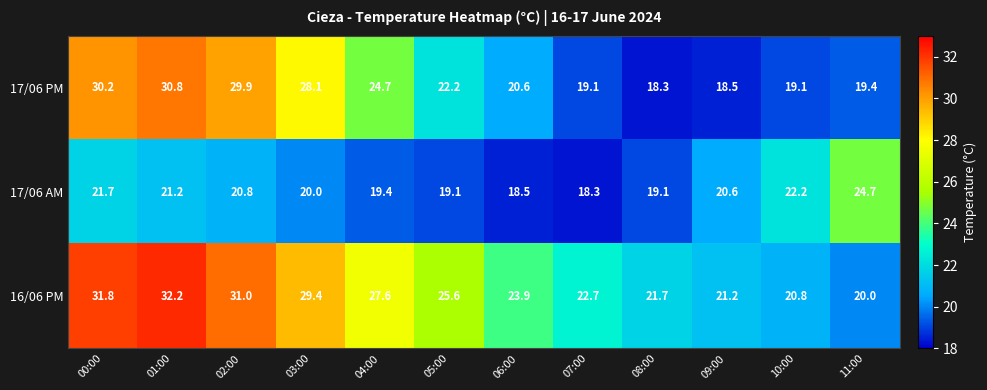

How many series are shown in this chart?

3